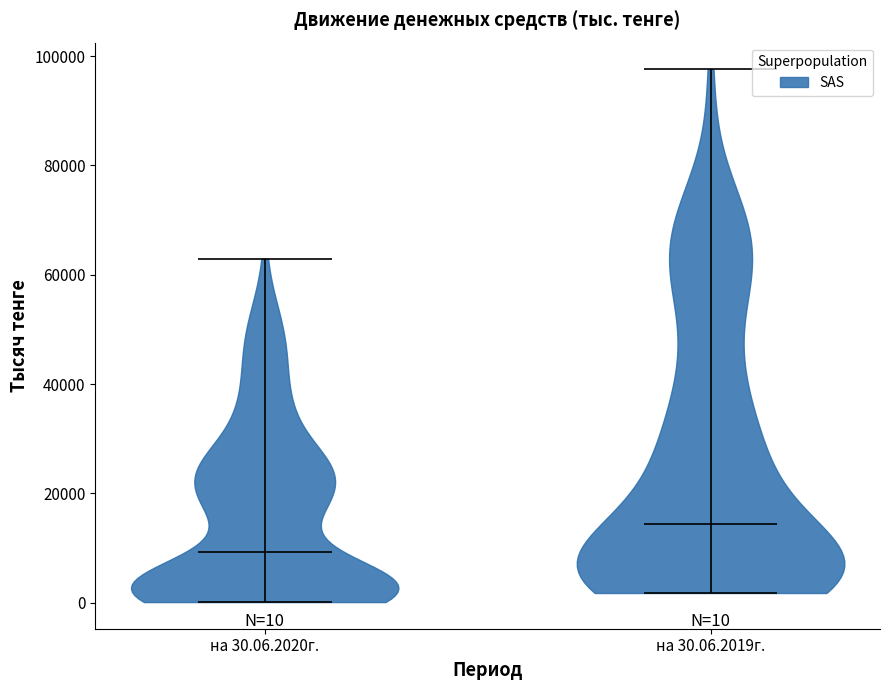

Which violin has the highest median line?

на 30.06.2019г.